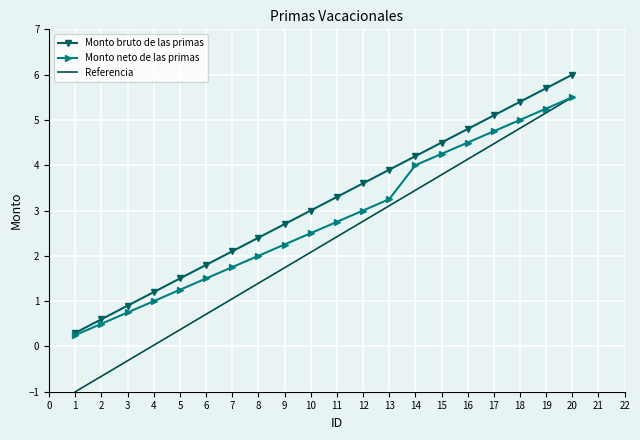

The Monto neto de las primas series shows 1.2 at 3. True or false?

False